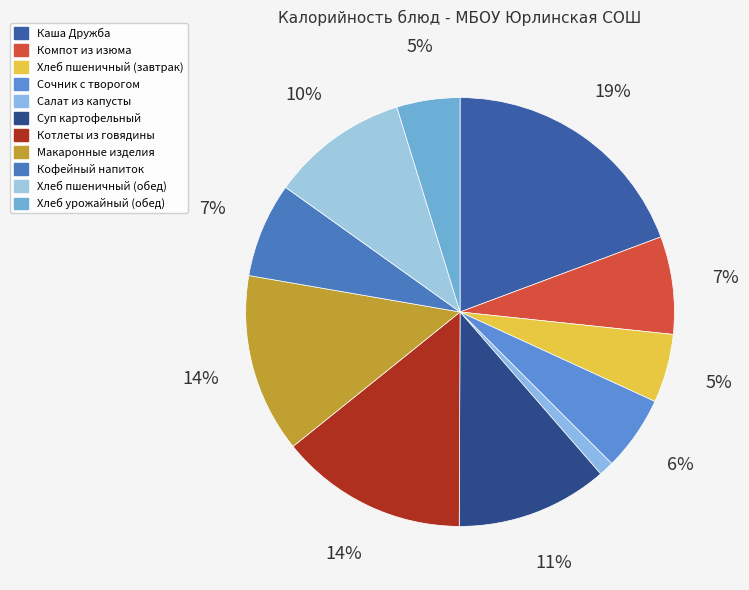

Between Сочник с творогом and Кофейный напиток, which is larger?

Кофейный напиток